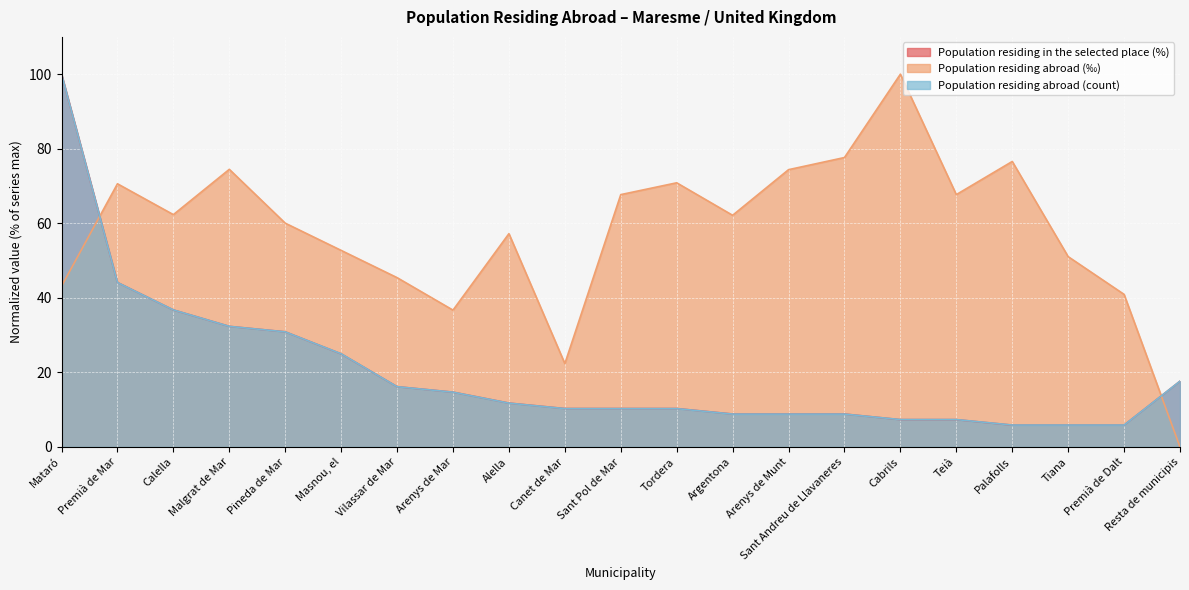

Is it true that Population residing abroad (count) equals 4.3 at Sant Andreu de Llavaneres?

False